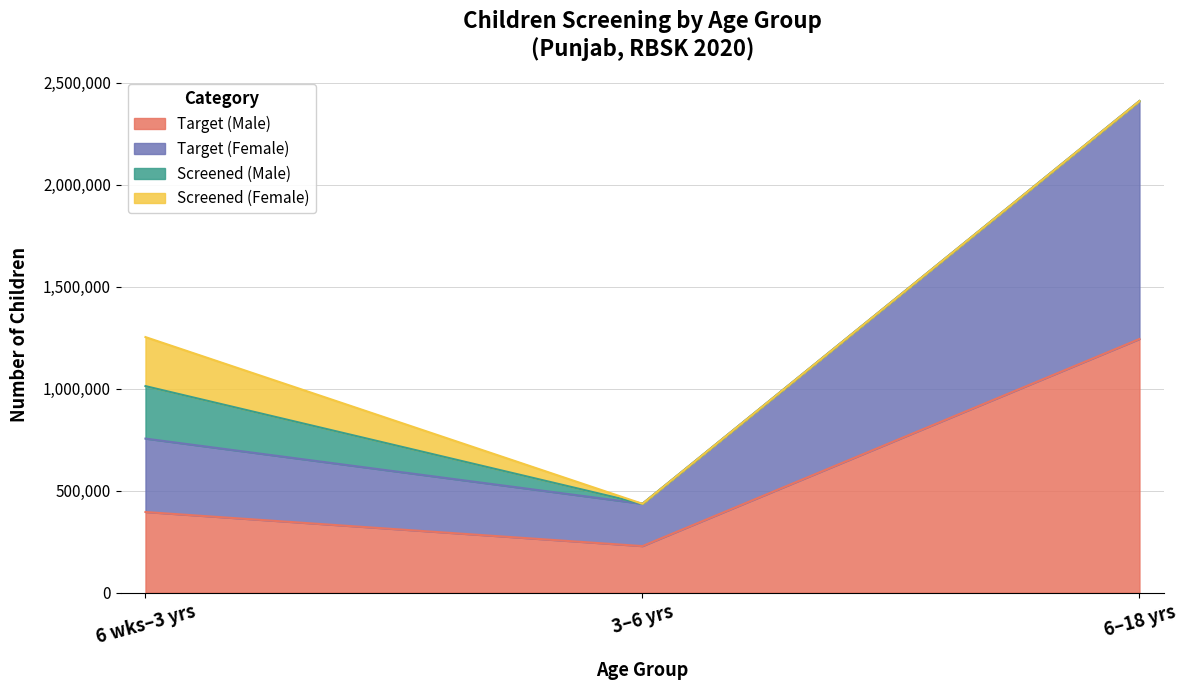

At which category is the sum across all series the highest?

6–18 yrs